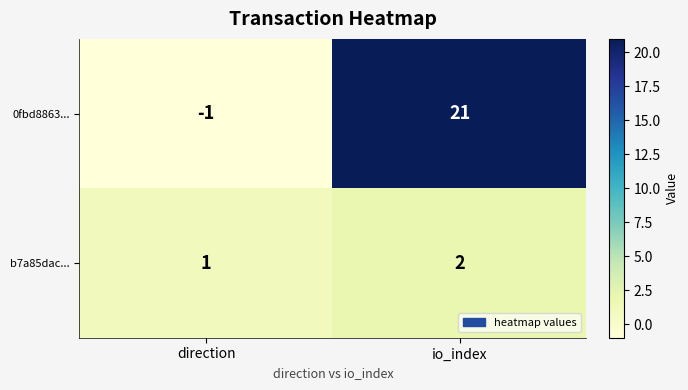

How many distinct data groups are displayed?

2